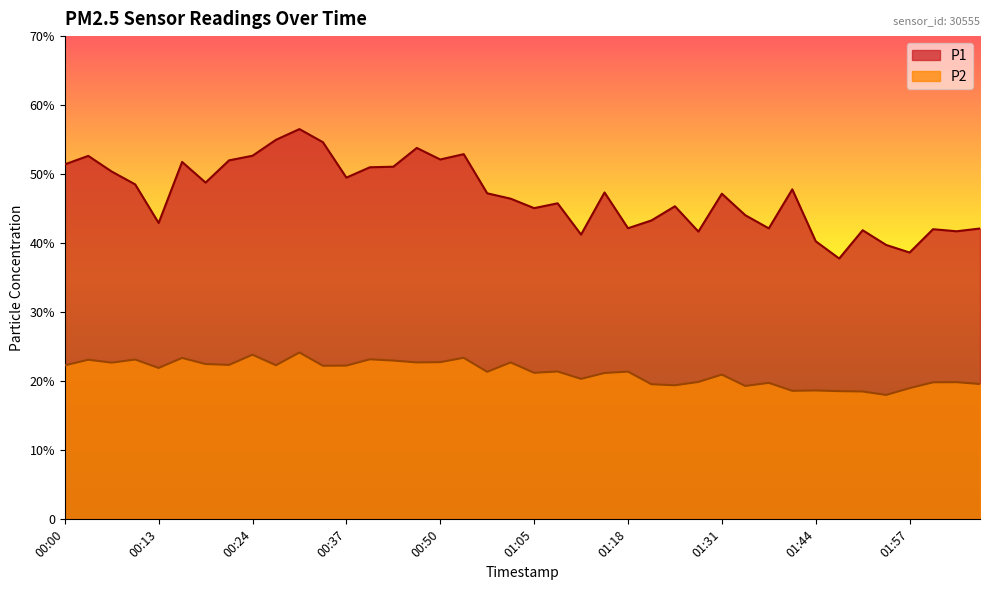

Is it true that P1 equals 27.6 at 00:44?

False